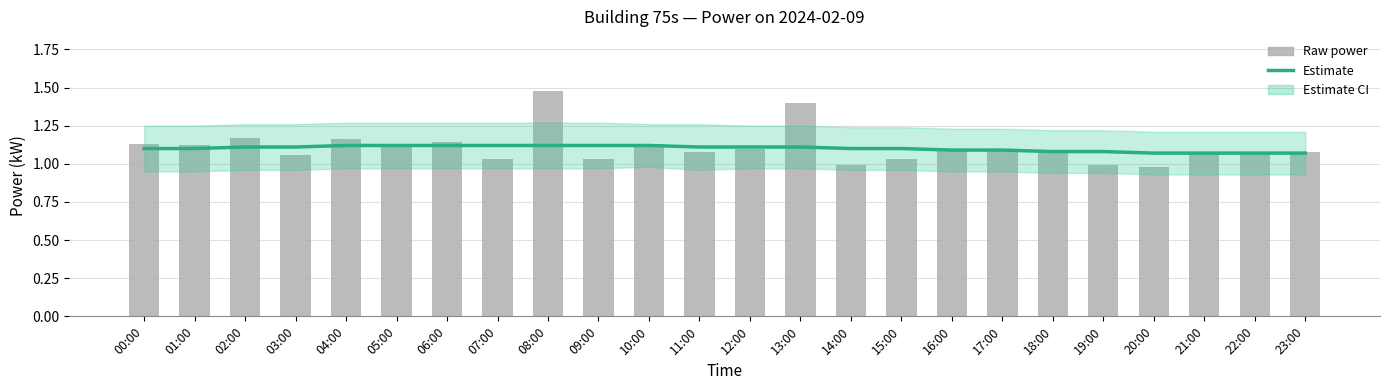

Count the number of categories in the chart.

24